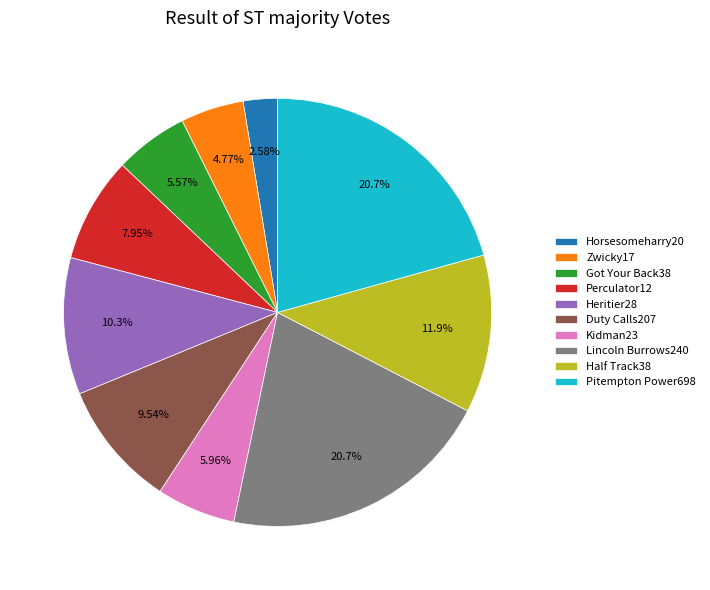

How many segments does this pie chart have?

10